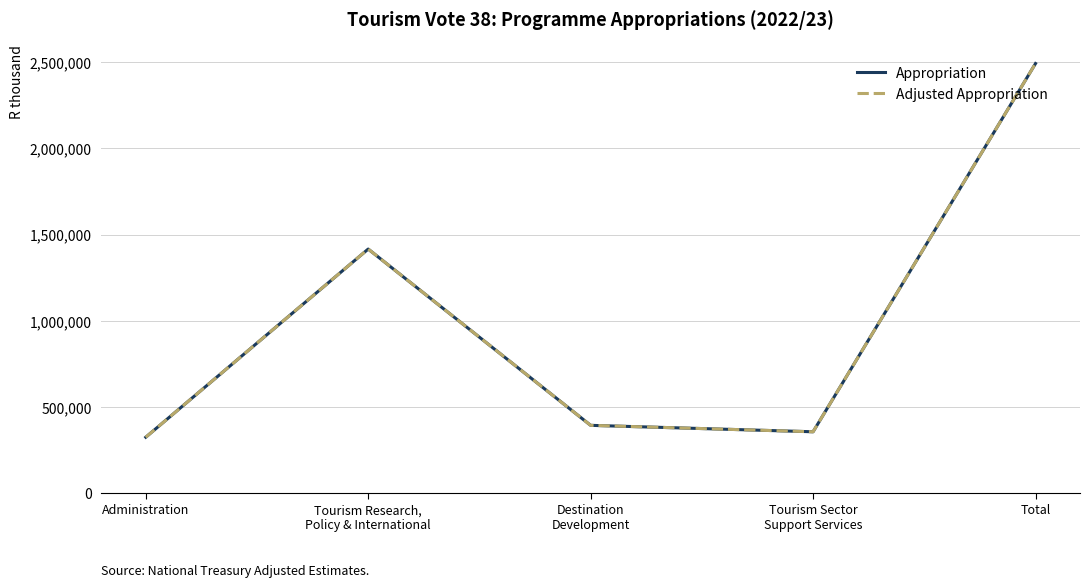

What is the difference between the maximum and minimum values in the Adjusted Appropriation series?

2166461